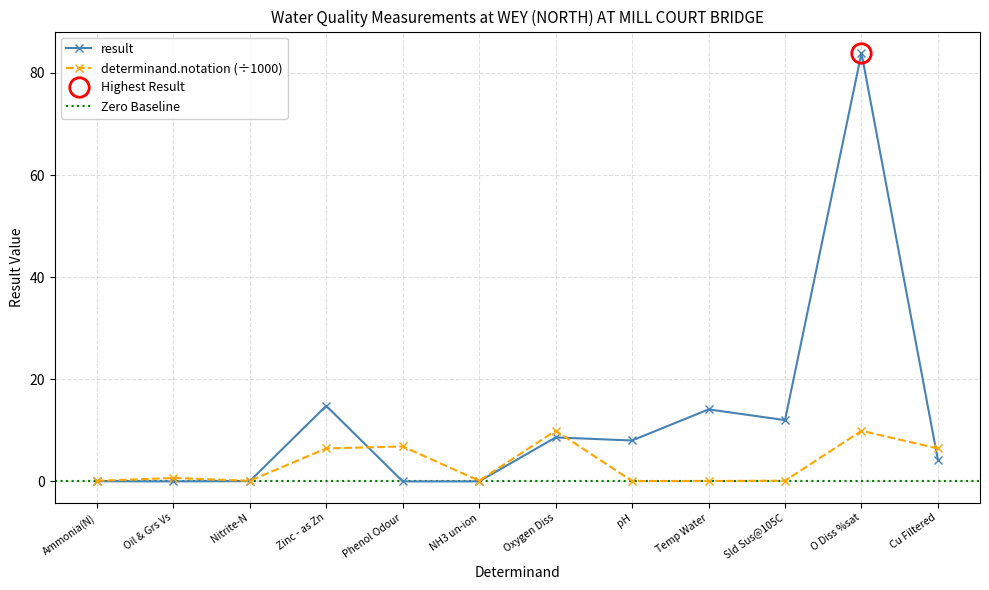

At which category does determinand.notation reach its first local peak?

Oil & Grs Vs